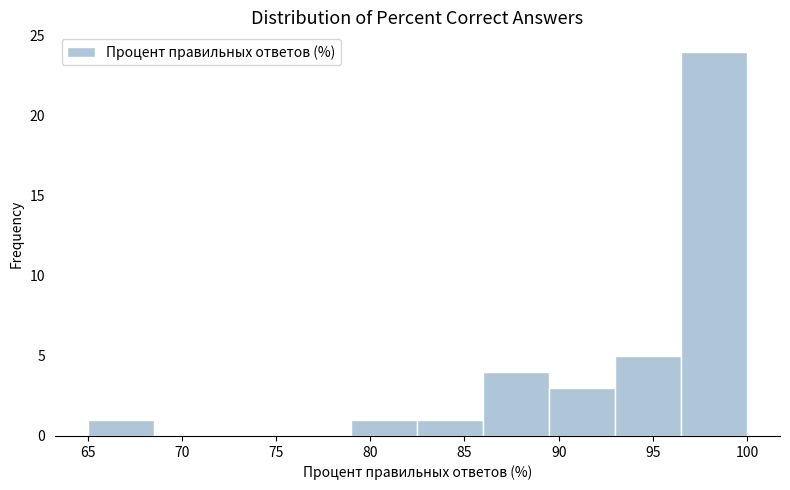

Reading left to right, list every bar in this chart as the range it spans on the x-axis followed by its height. The values are not printed on the chart, so give them approximately, as read against the axis.

65.0 to 68.5: 1
68.5 to 72.0: 0
72.0 to 75.5: 0
75.5 to 79.0: 0
79.0 to 82.5: 1
82.5 to 86.0: 1
86.0 to 89.5: 4
89.5 to 93.0: 3
93.0 to 96.5: 5
96.5 to 100.0: 24